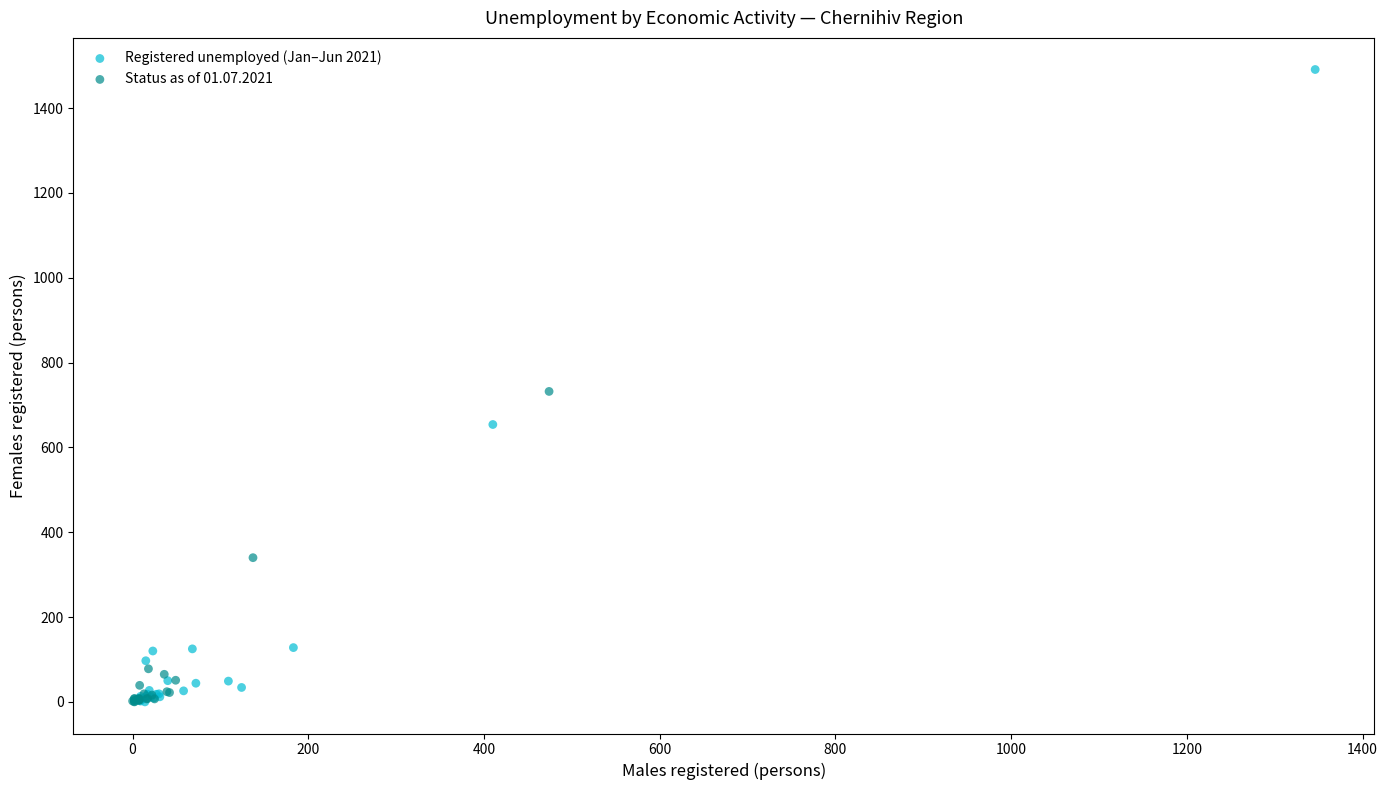

What are all the series names shown in the legend?

Registered unemployed (Jan–Jun 2021), Status as of 01.07.2021